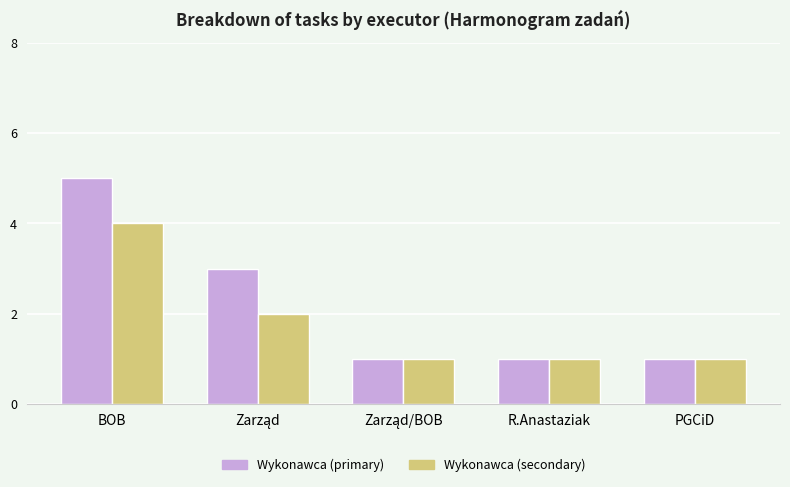

The Wykonawca (secondary) series shows 4 at BOB. True or false?

True